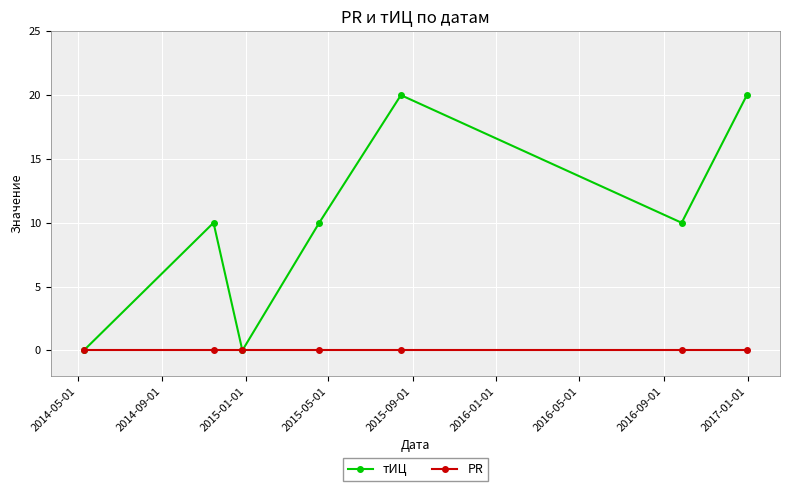

At how many categories does at least one series exceed 8?

5